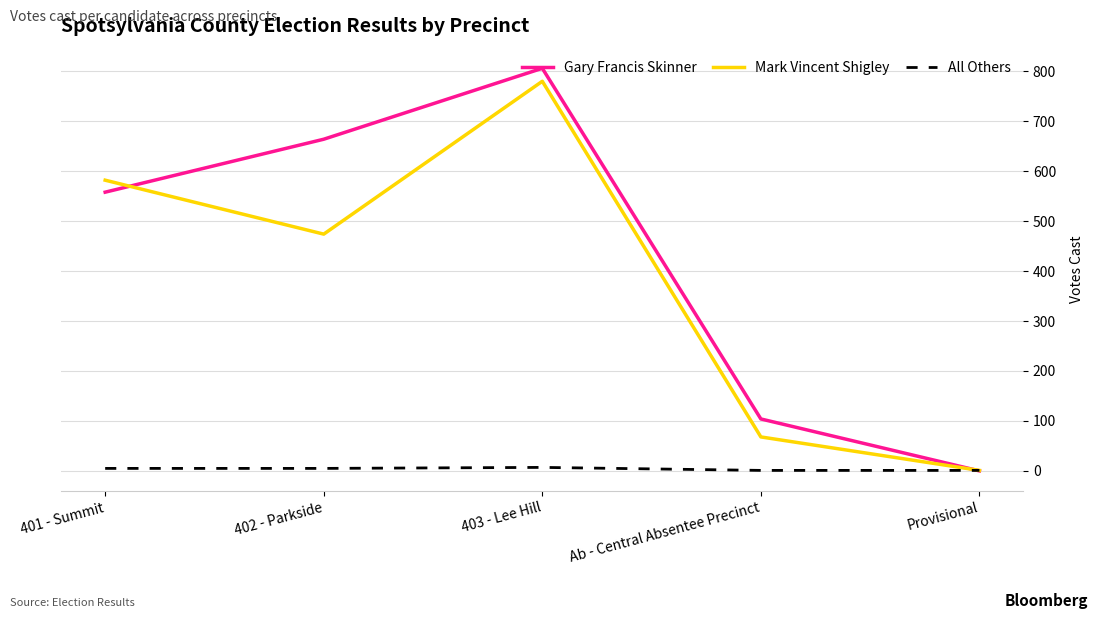

How many Gary Francis Skinner values are between 104 and 664?

3